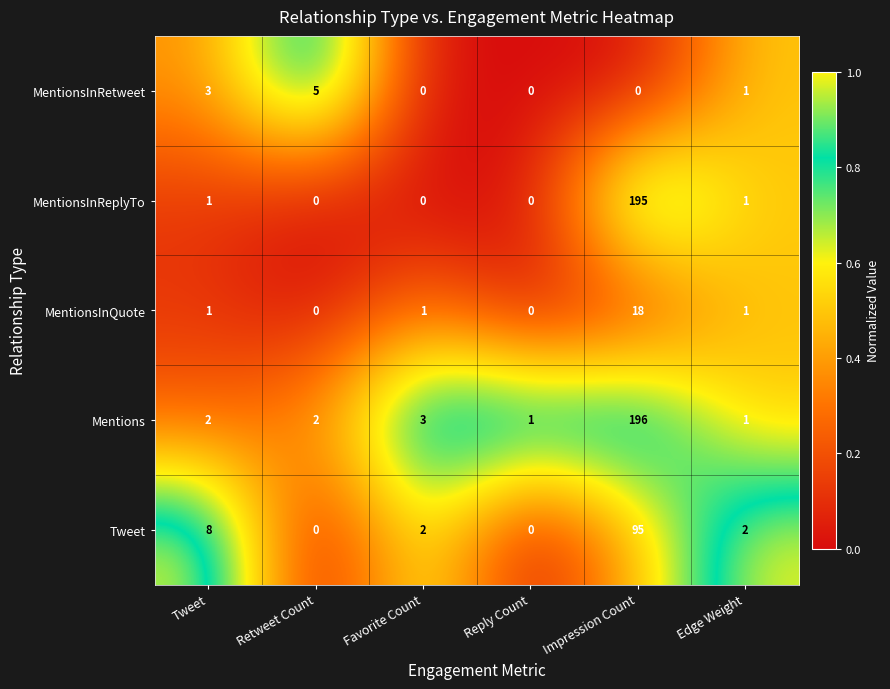

The MentionsInRetweet series shows 3 at Reply Count. True or false?

False